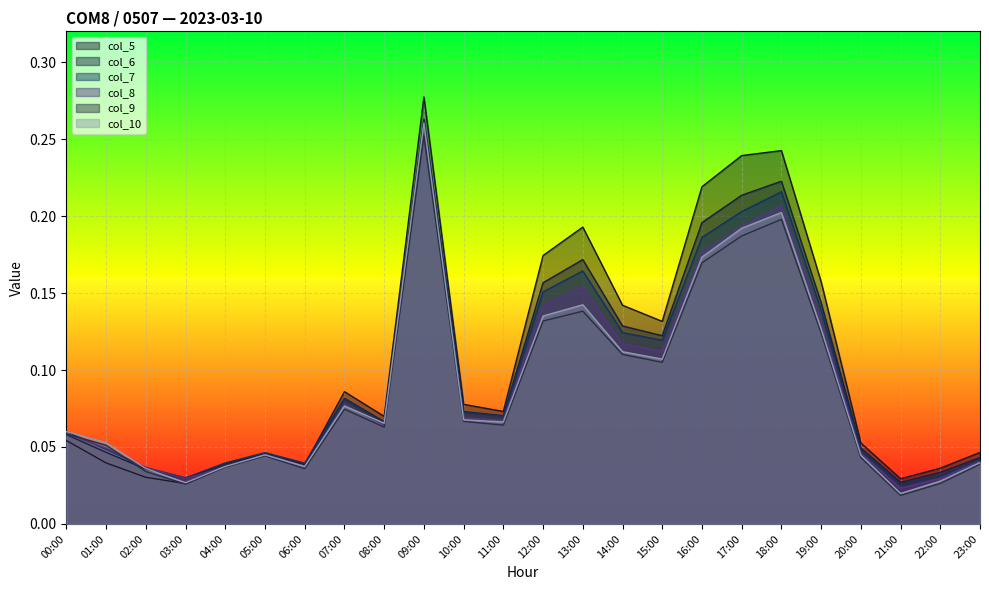

Rank the categories by col_7 value from lowest to highest.

21:00, 03:00, 22:00, 02:00, 06:00, 04:00, 23:00, 05:00, 20:00, 01:00, 00:00, 08:00, 11:00, 10:00, 07:00, 15:00, 14:00, 19:00, 12:00, 13:00, 16:00, 17:00, 18:00, 09:00